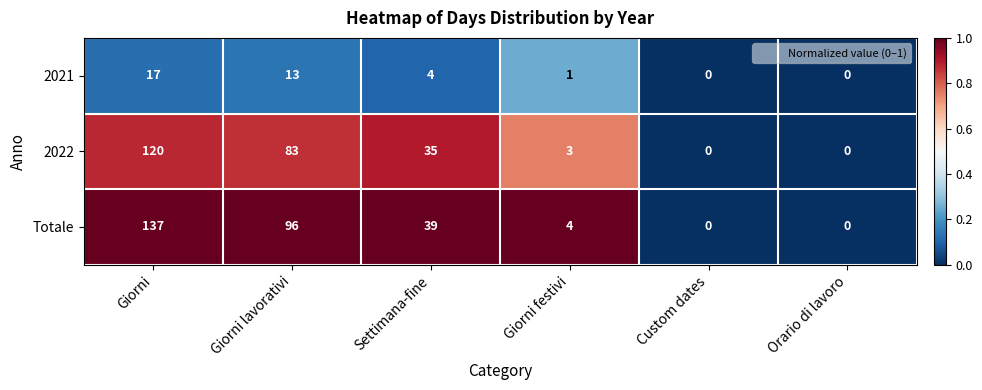

How many positive values does the Totale series have?

4